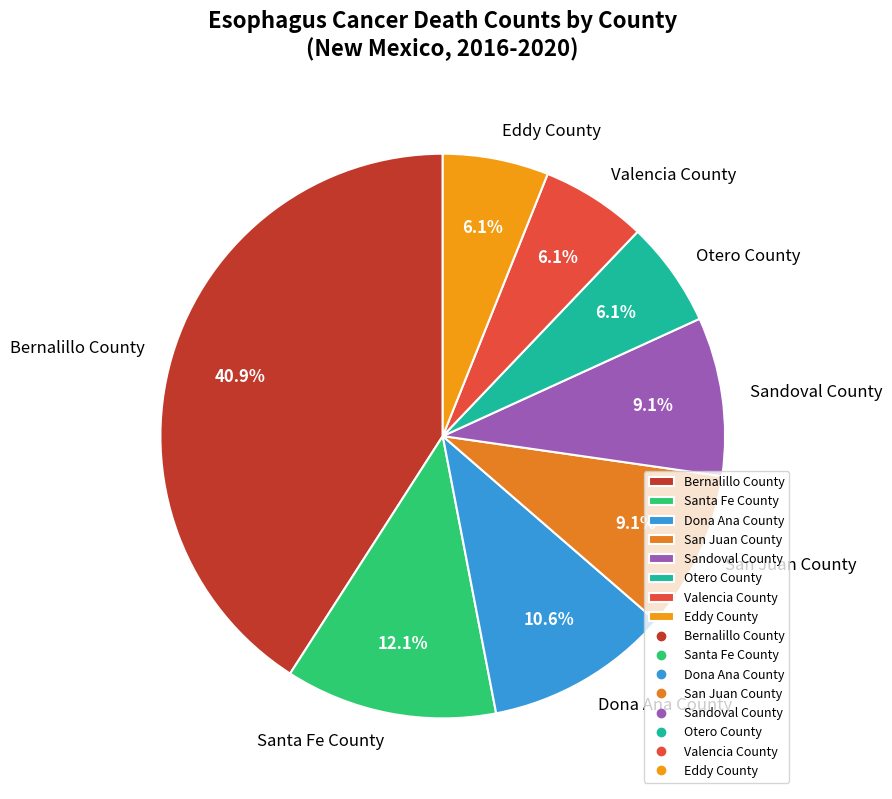

To the nearest percent, what percentage of the pie is Bernalillo County?

41%